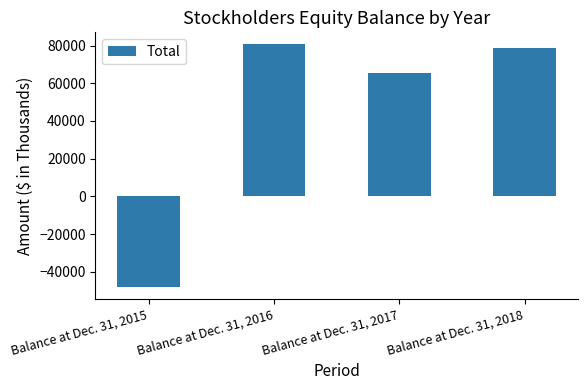

Reading left to right, transcribe all the data shown in this chart.

-47964	80602	65324	78586